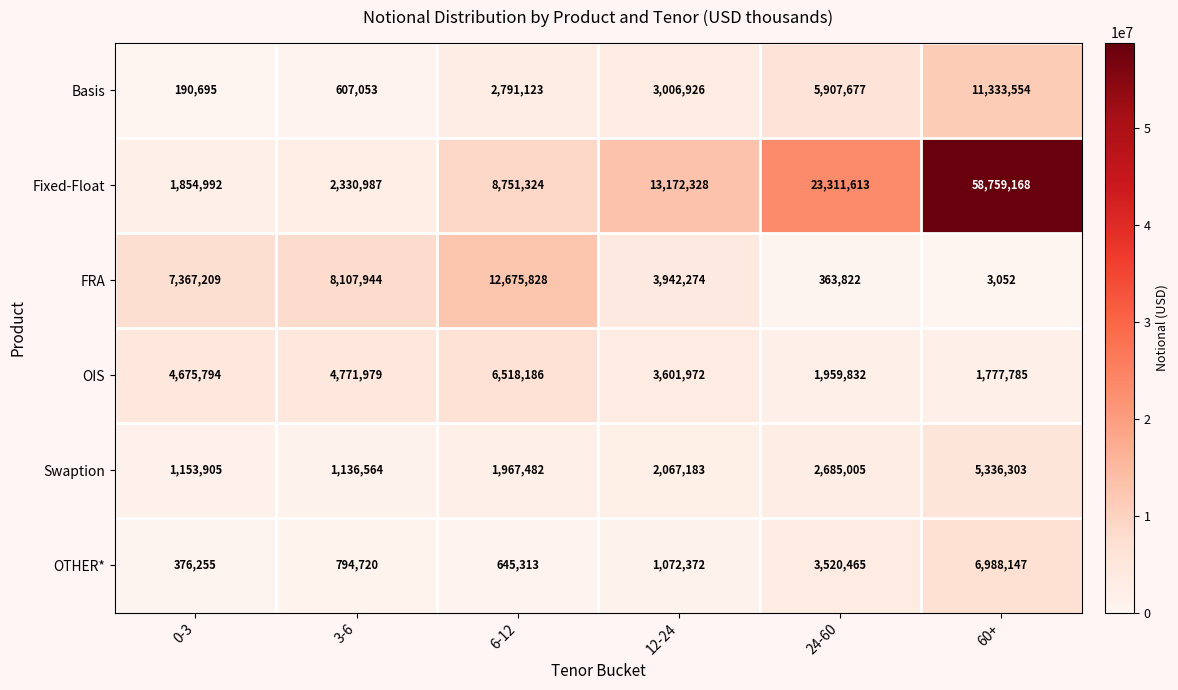

What is the sum of the Fixed-Float values at 60+ and 24-60?

82070781